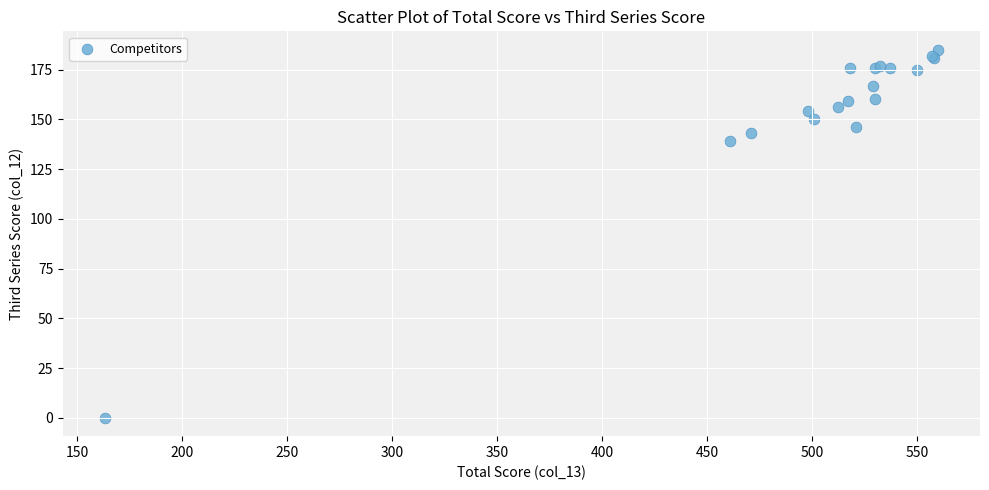

What Y value in the scatter plot is closest to 92?

139